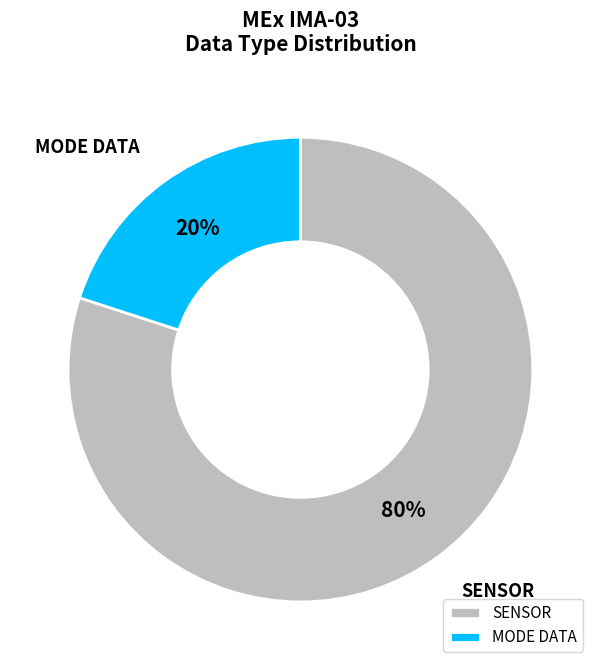

True or false: SENSOR accounts for 80% of the total.

True